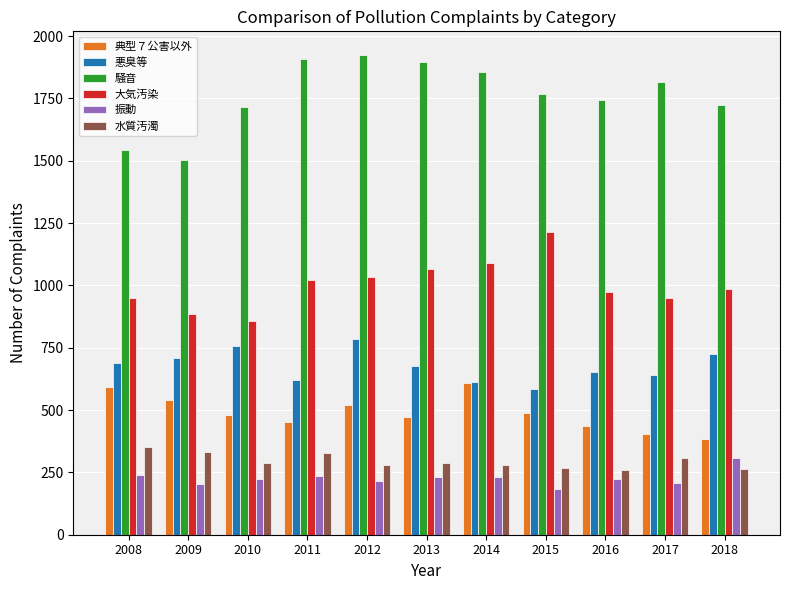

What is the value of the 騒音 bar at the 7th from the left?

1857